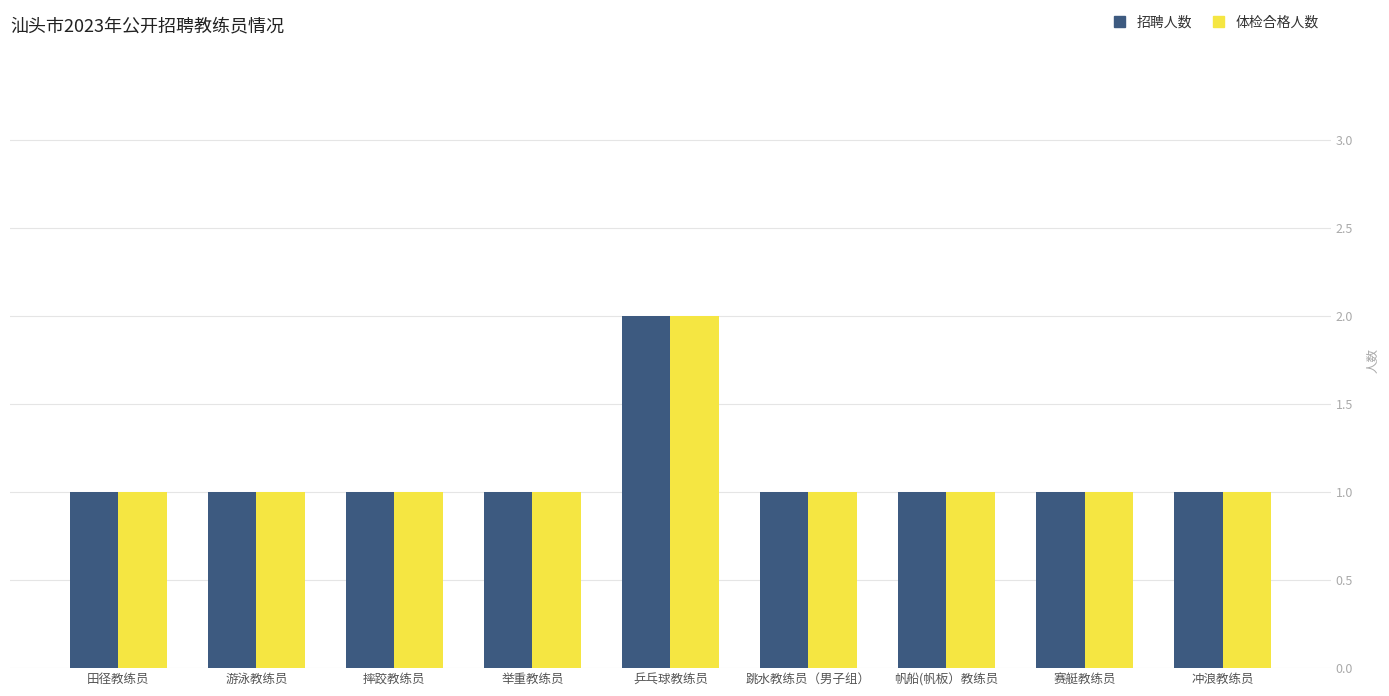

Read the 招聘人数 value at 摔跤教练员.

1